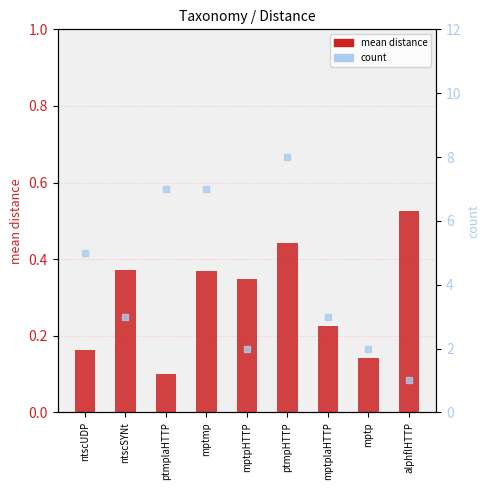

How many data points in count are above 3?

4